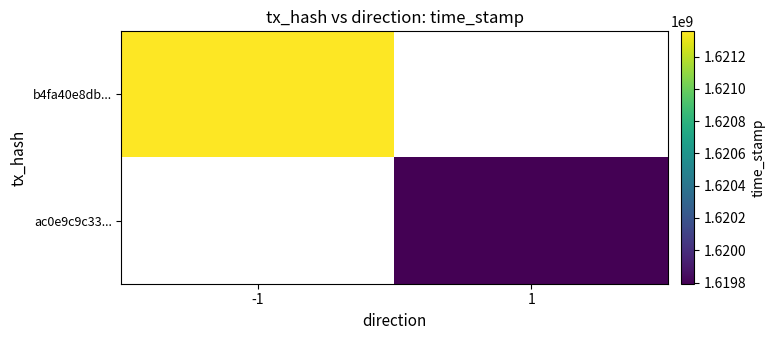

The value of ac0e9c9c33... at 1 is 2437706683.6. True or false?

False